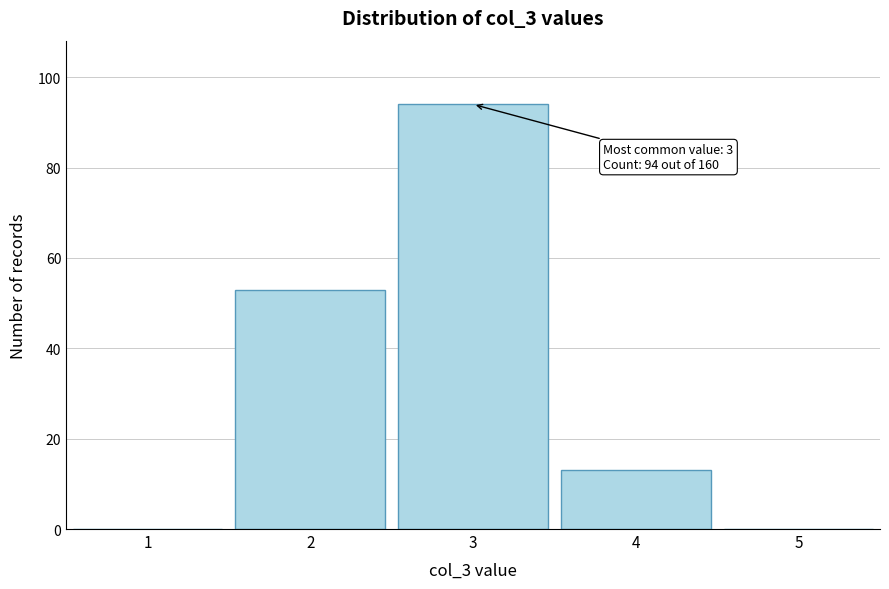

Reading left to right, extract all data points from this chart.

1=0	2=53	3=94	4=13	5=0